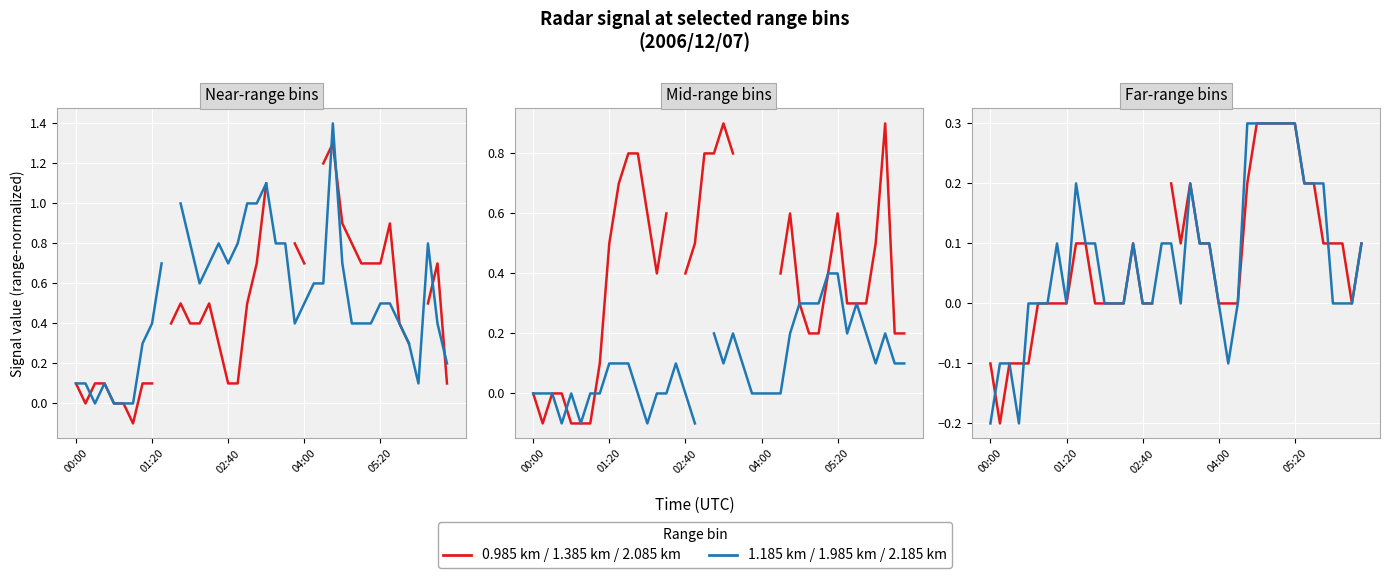

At which label does 2.085 km reach its peak?

28